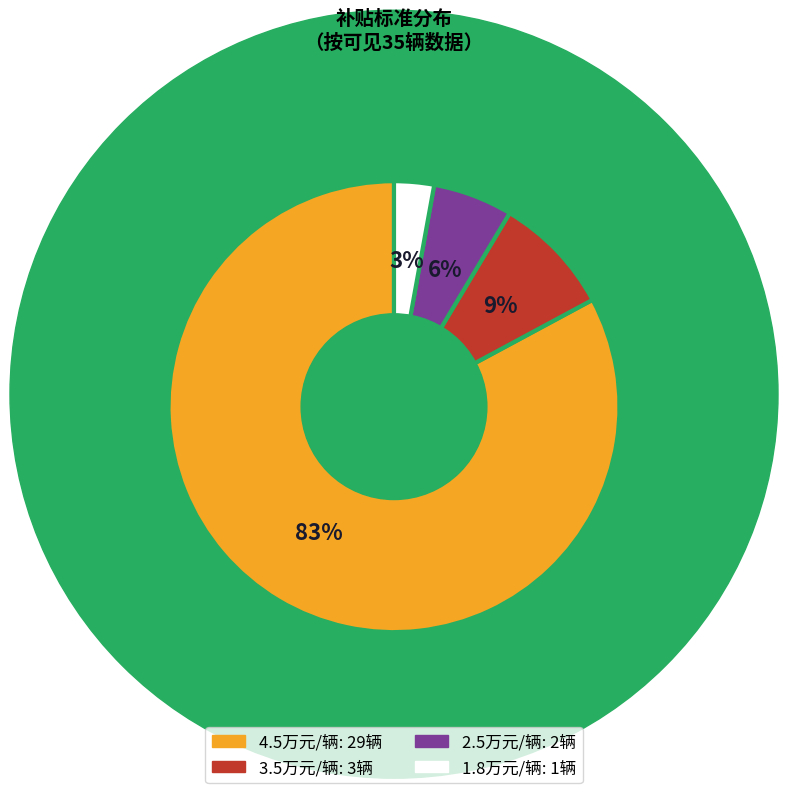

Is there any slice that represents more than half of the pie?

Yes